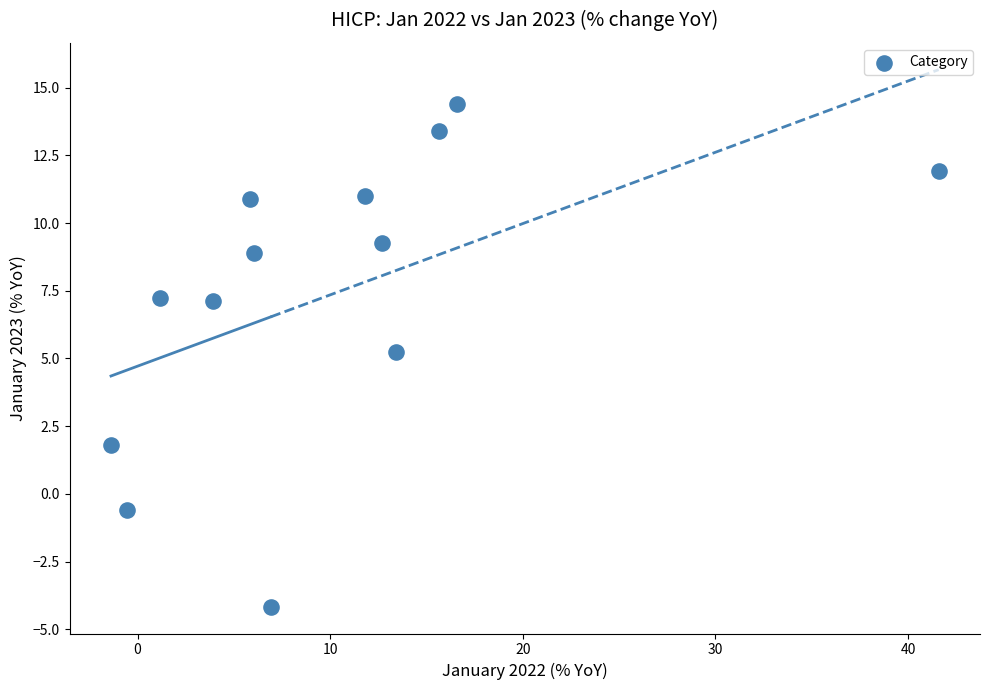

What is the range of X values (max minus min)?

43.0